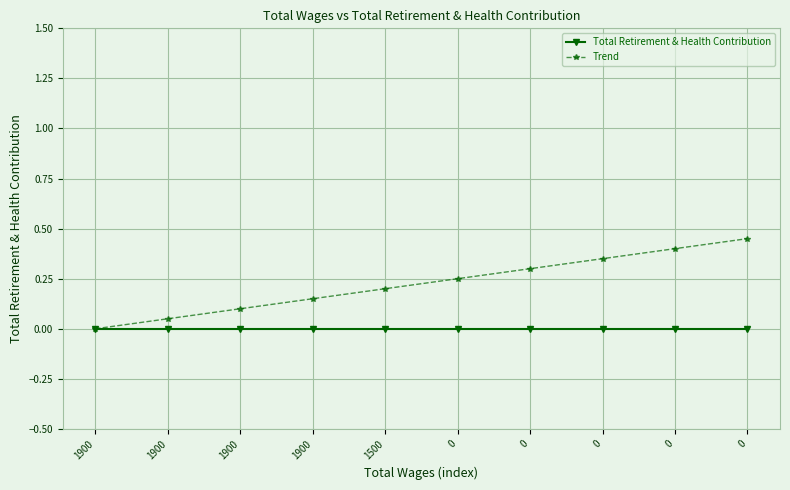

Does the chart have visible grid lines?

Yes